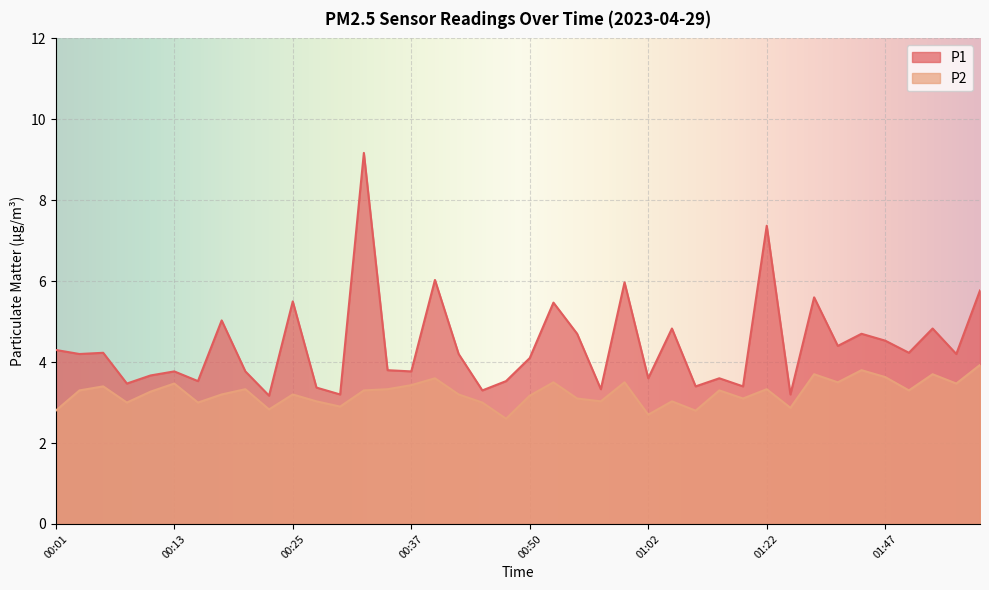

Rank the series at 00:28 from highest to lowest value.

P1, P2